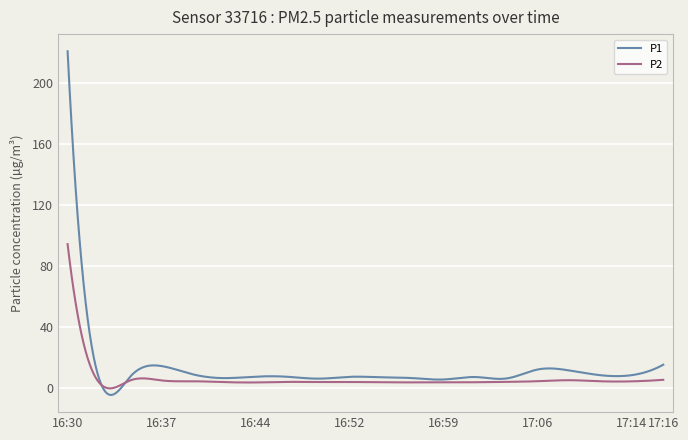

What is the greatest value displayed?

220.5